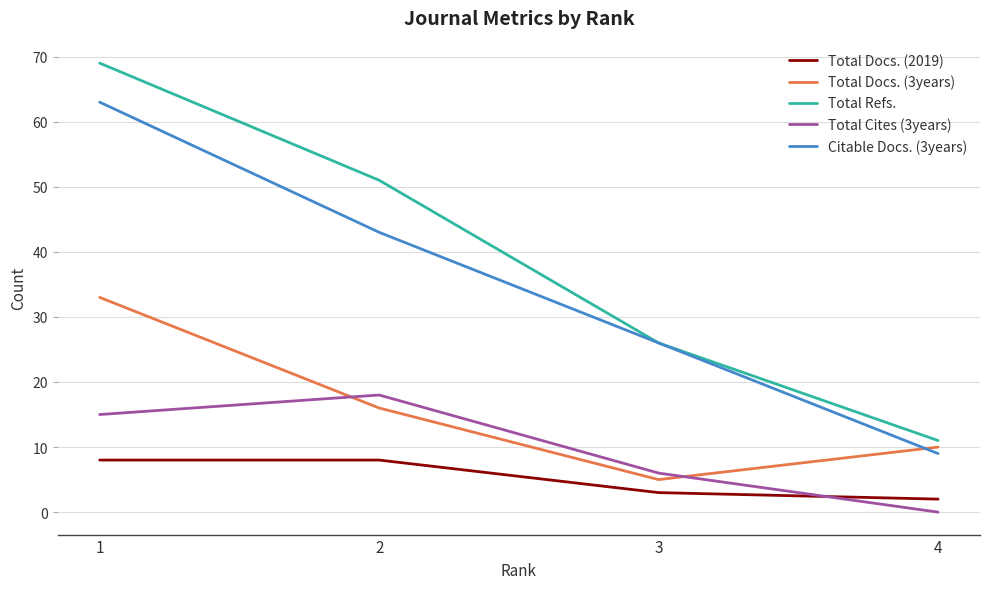

Between 1 and 4, which series saw the biggest shift?

Total Refs.